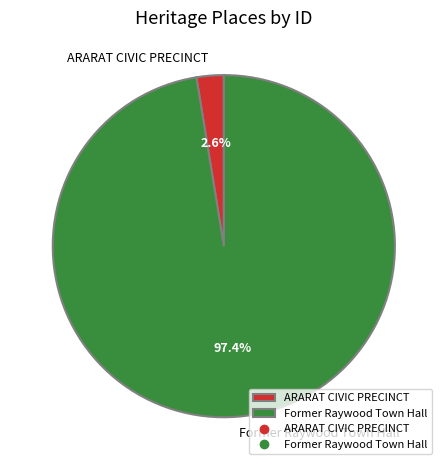

Count the number of slices in the pie.

2